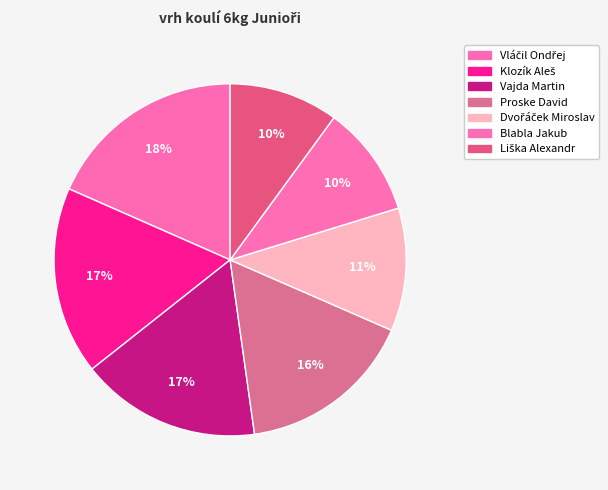

Which category has the smallest portion of the pie?

Liška Alexandr